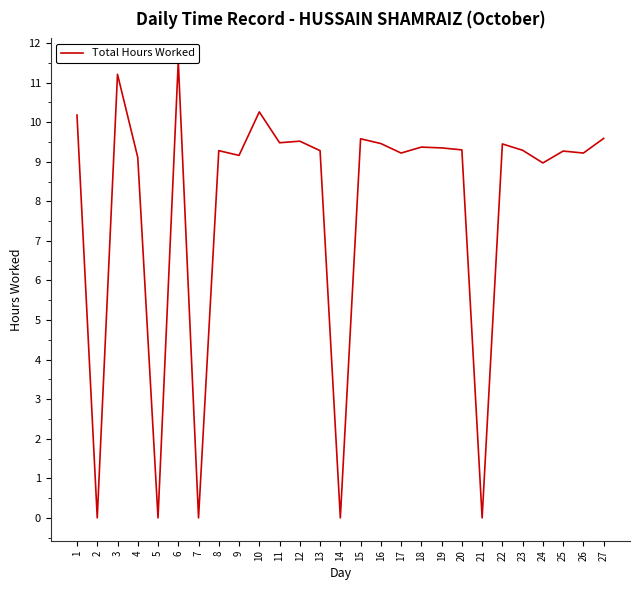

How many data points does each series have?

27